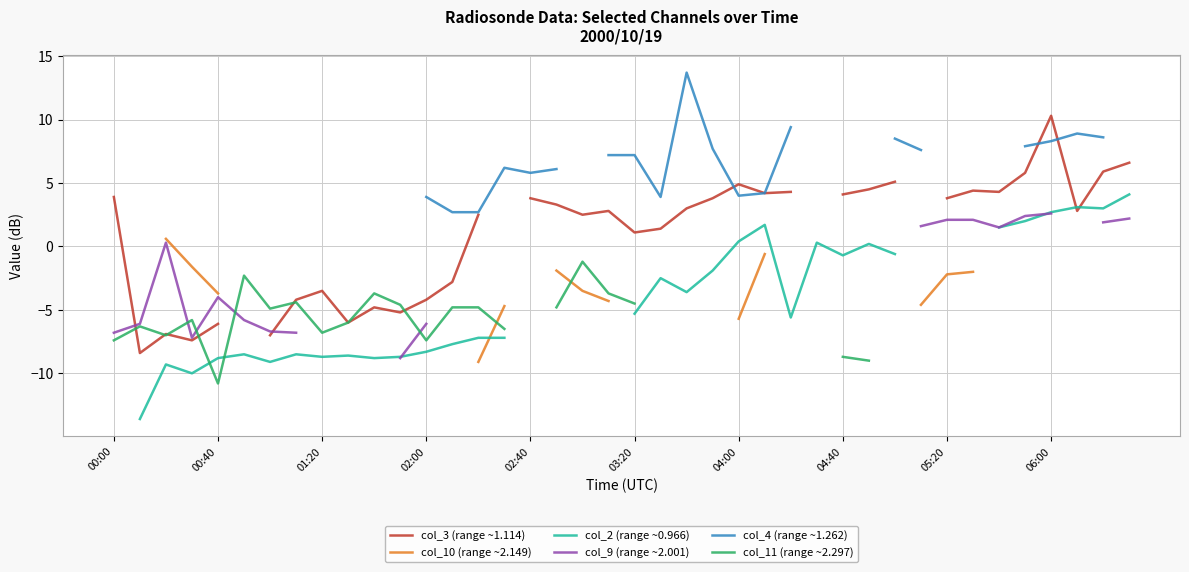

At which category does the chart reach its peak across all series?

22